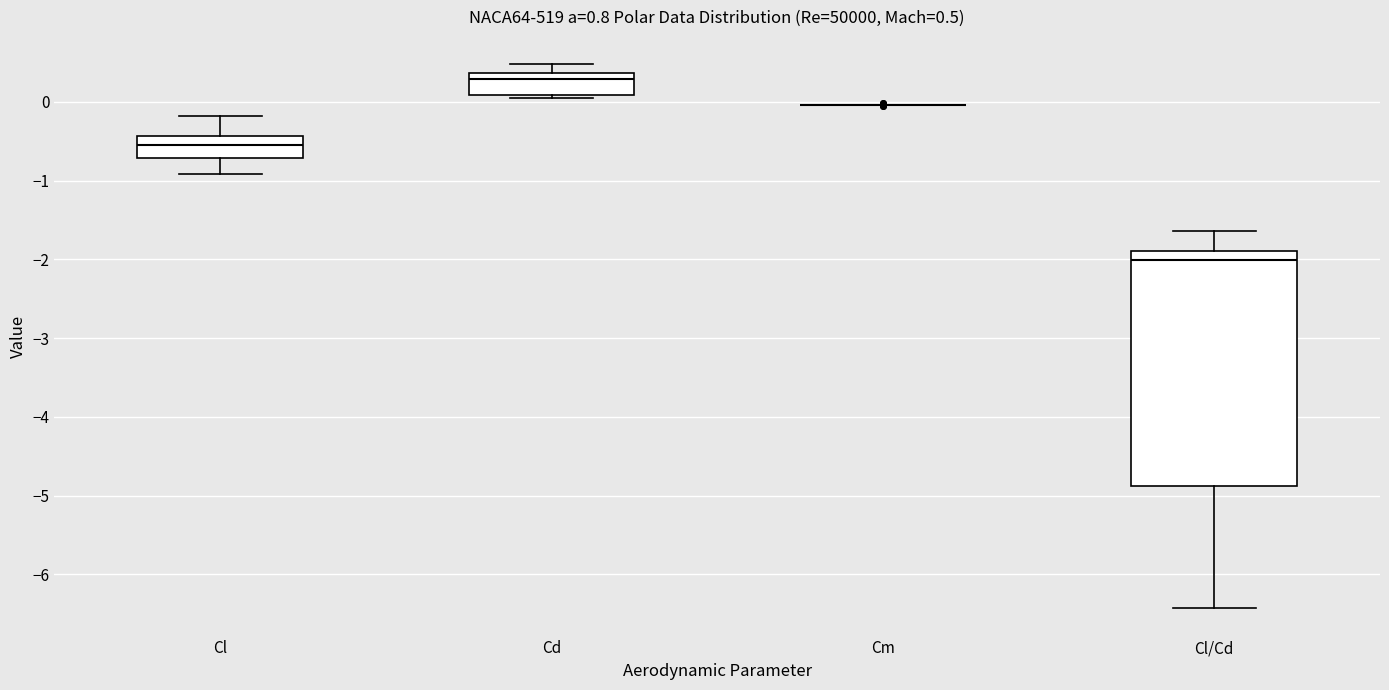

Comparing the boxes themselves (not the whiskers), which one is the tallest?

Cl/Cd